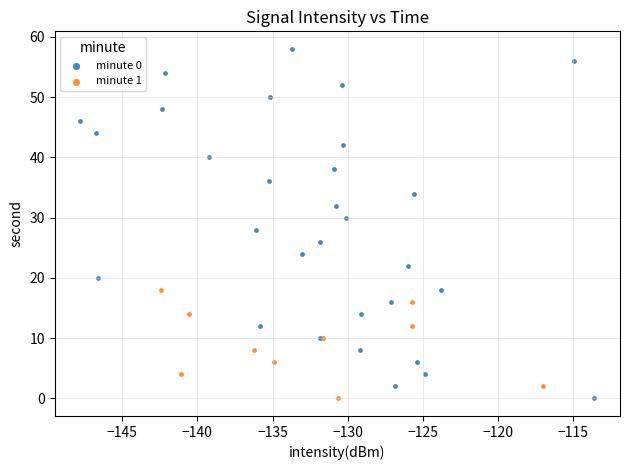

Which series reaches the maximum Y coordinate?

minute 0